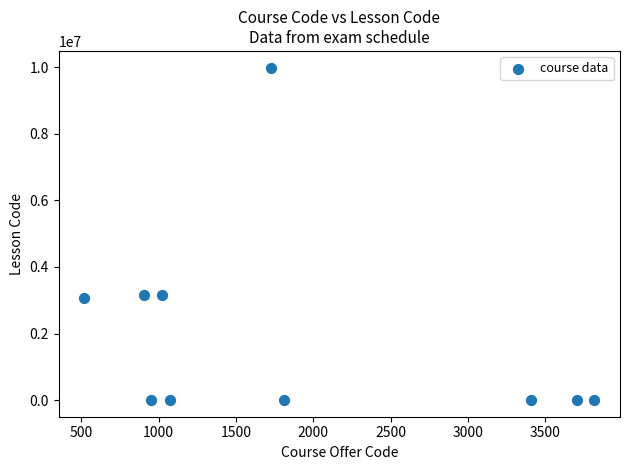

What is the average X value?

1893